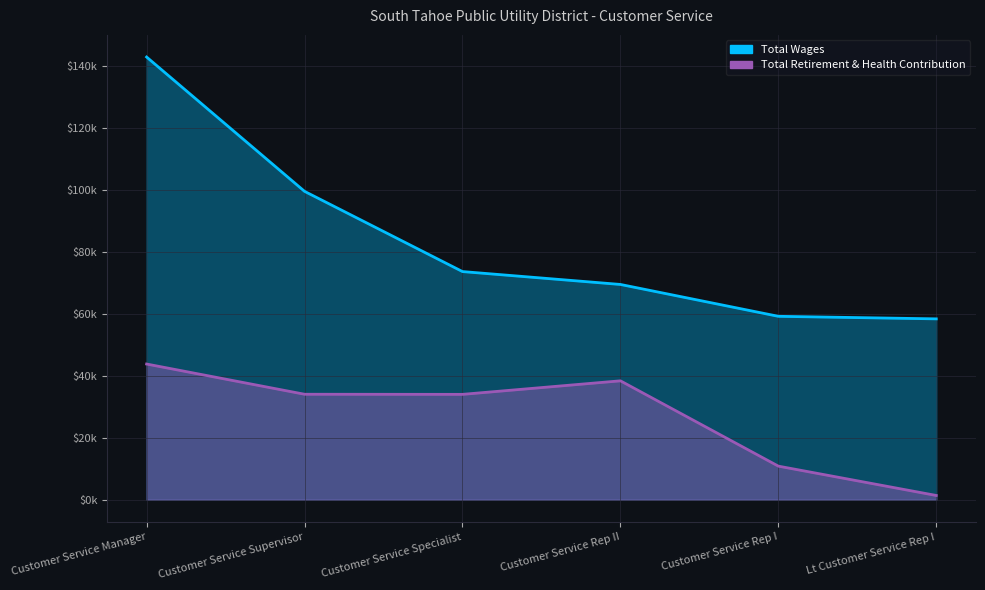

The Total Retirement & Health Contribution series shows 15237.4 at Customer Service Rep I. True or false?

False